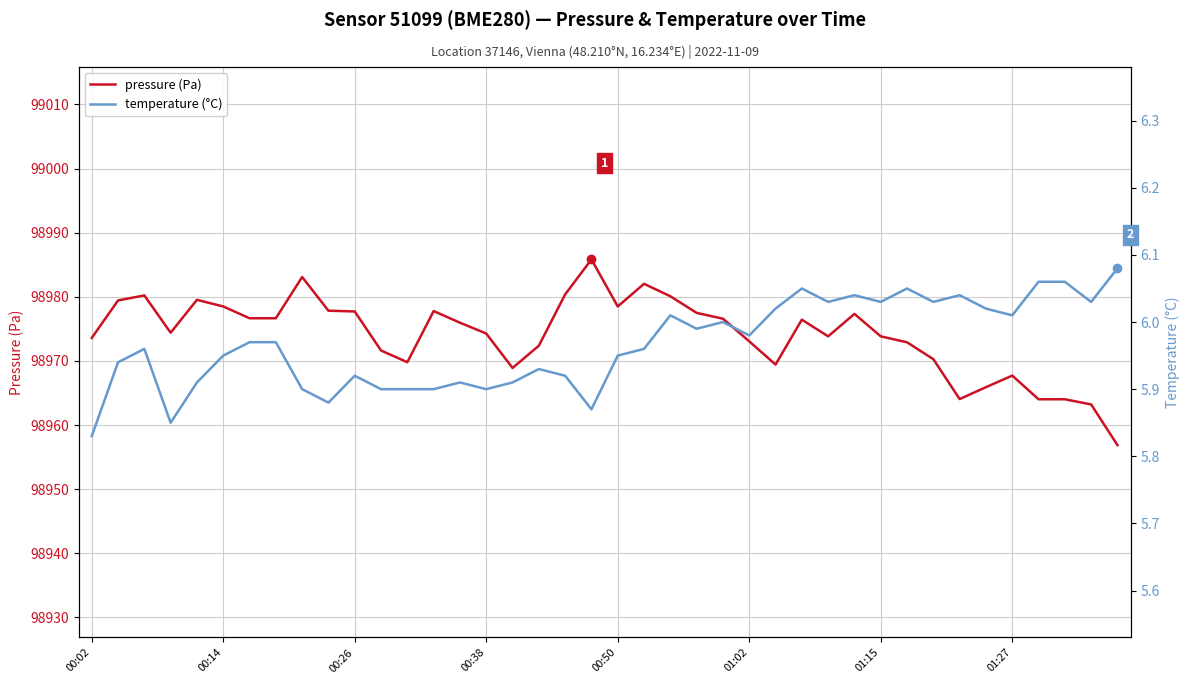

What is the lowest value of the pressure (Pa) series?

98956.9